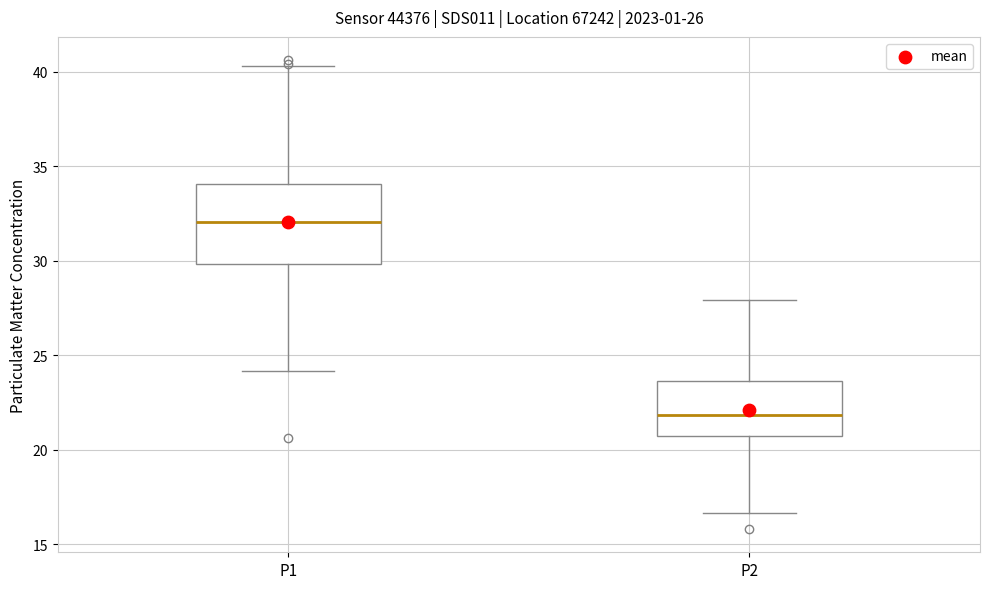

Which box's median line is the highest?

P1